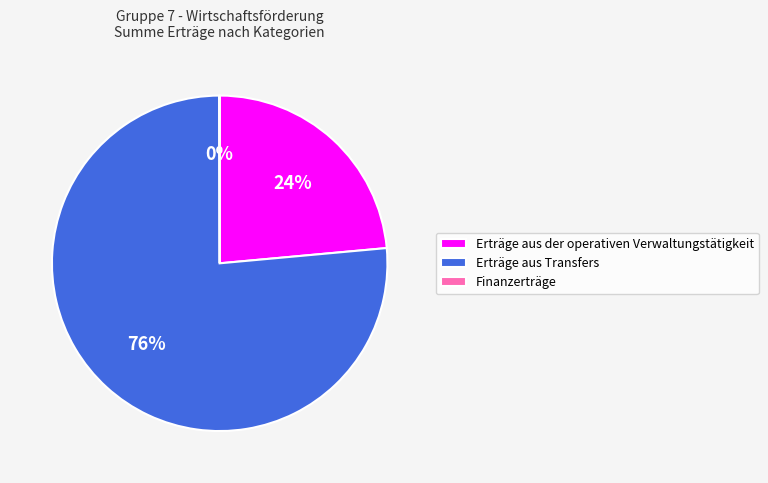

Does Erträge aus Transfers represent more than half of the total?

Yes